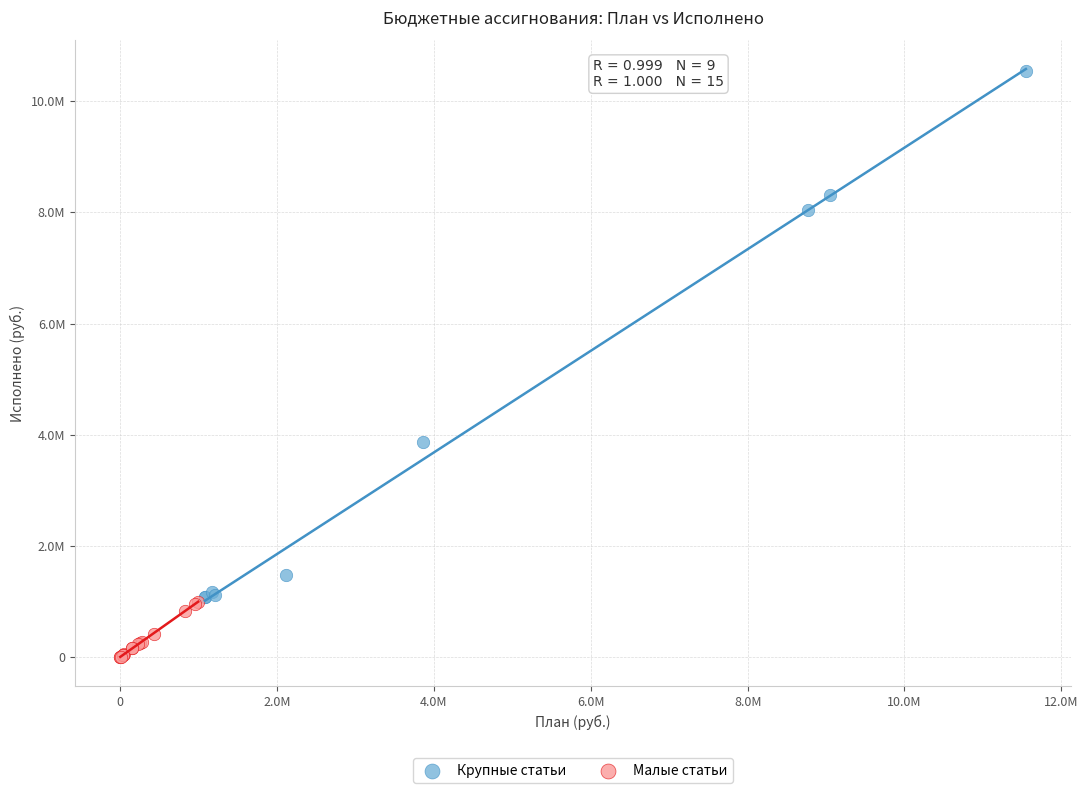

Which series contains the lowest Y value?

Малые статьи